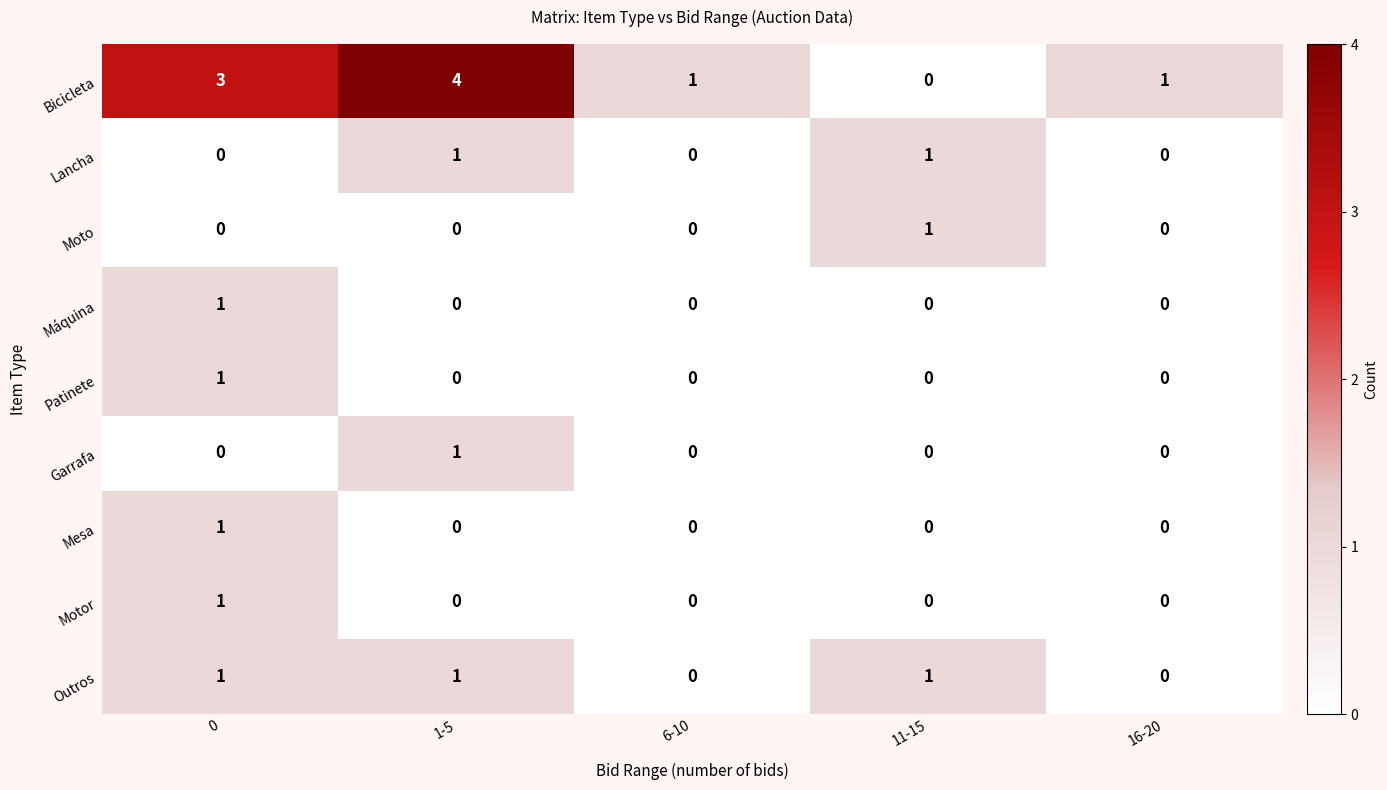

True or false: Lancha has a value of 0 at 16-20.

True